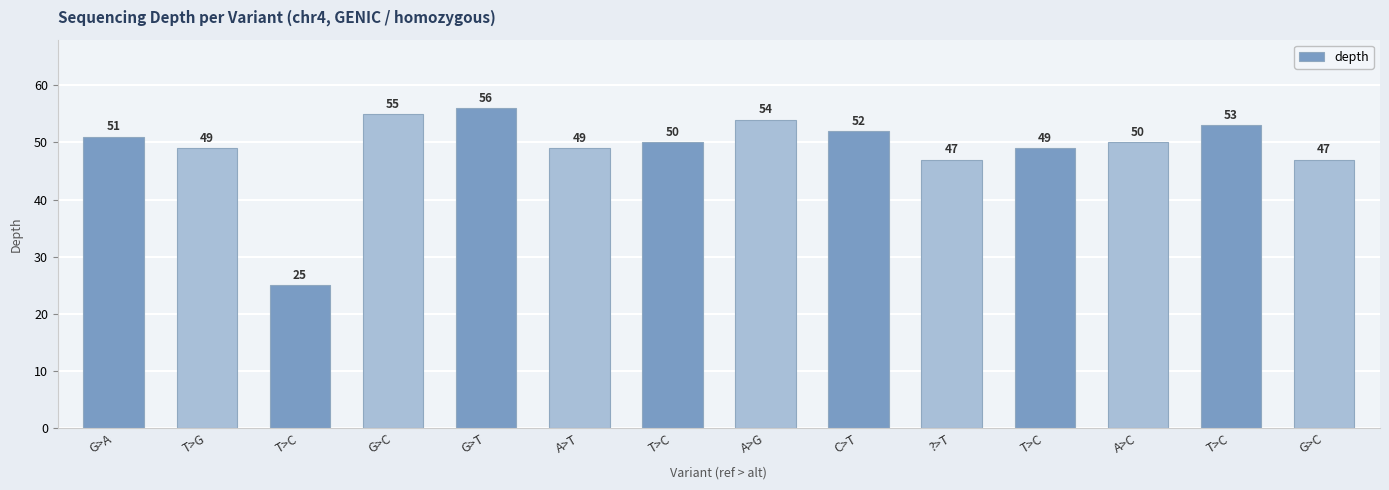

Rank the categories by value from lowest to highest.

T>C, ?>T, G>C, T>G, A>T, T>C, T>C, A>C, G>A, C>T, T>C, A>G, G>C, G>T